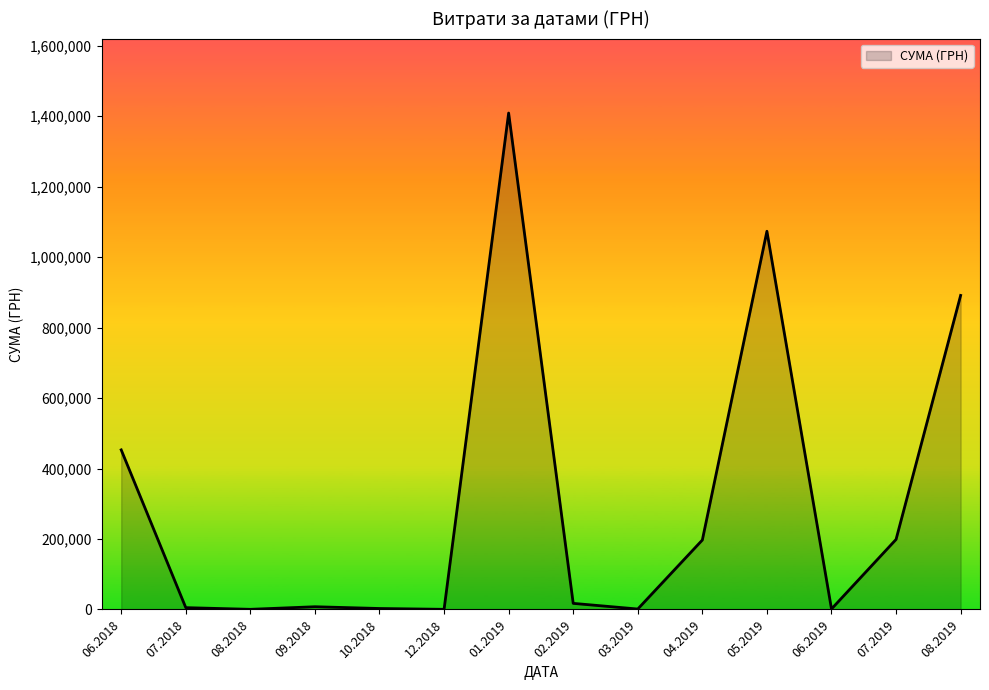

Which label corresponds to the largest value in the chart?

01.2019